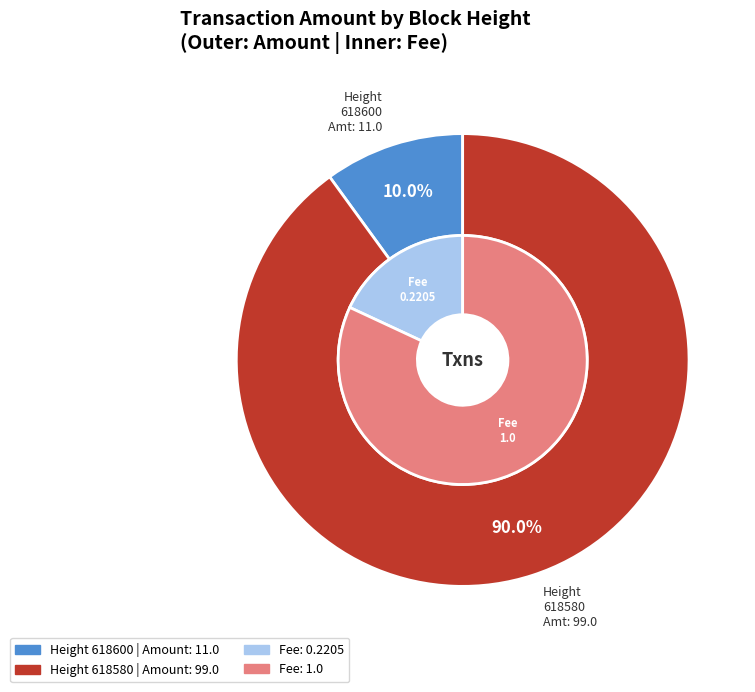

How many slices are in this pie chart?

2